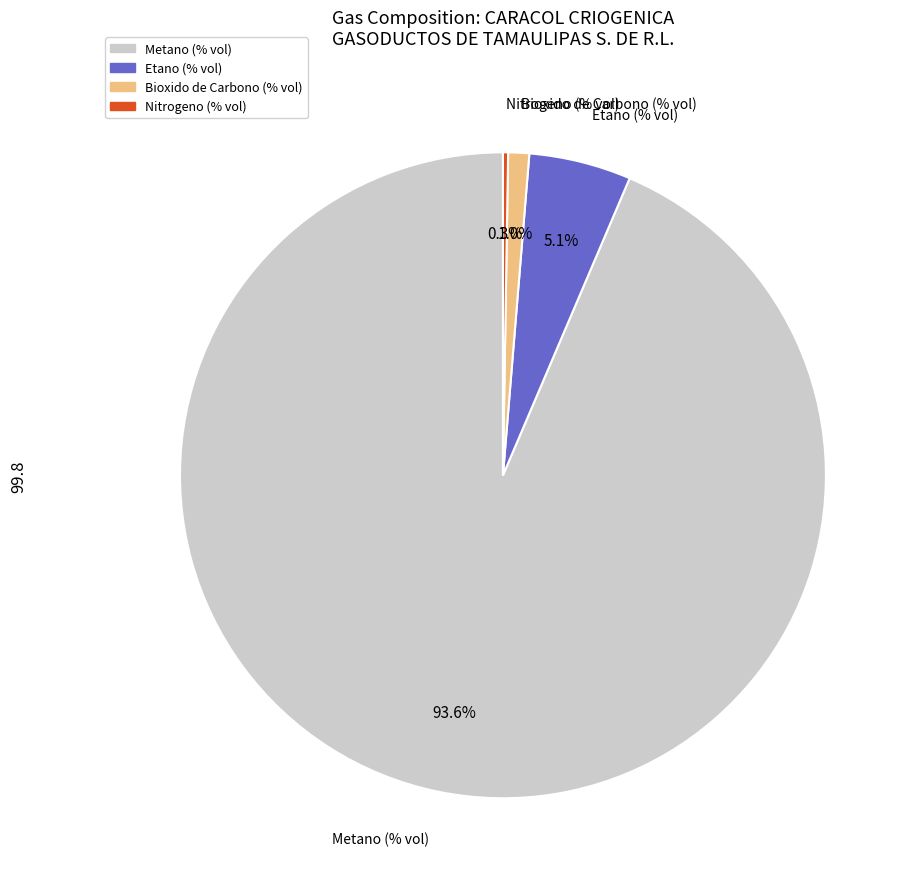

Does any single category account for the majority?

Yes